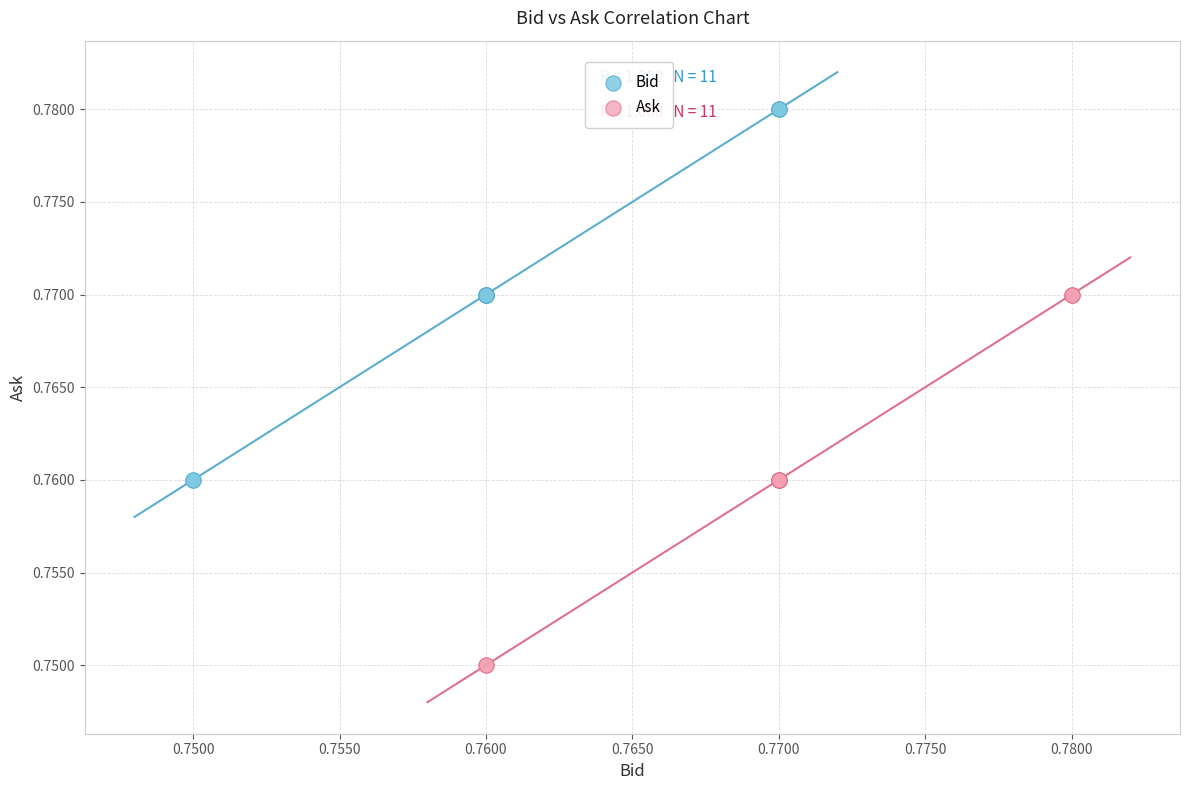

Which series contains the lowest Y value?

Ask